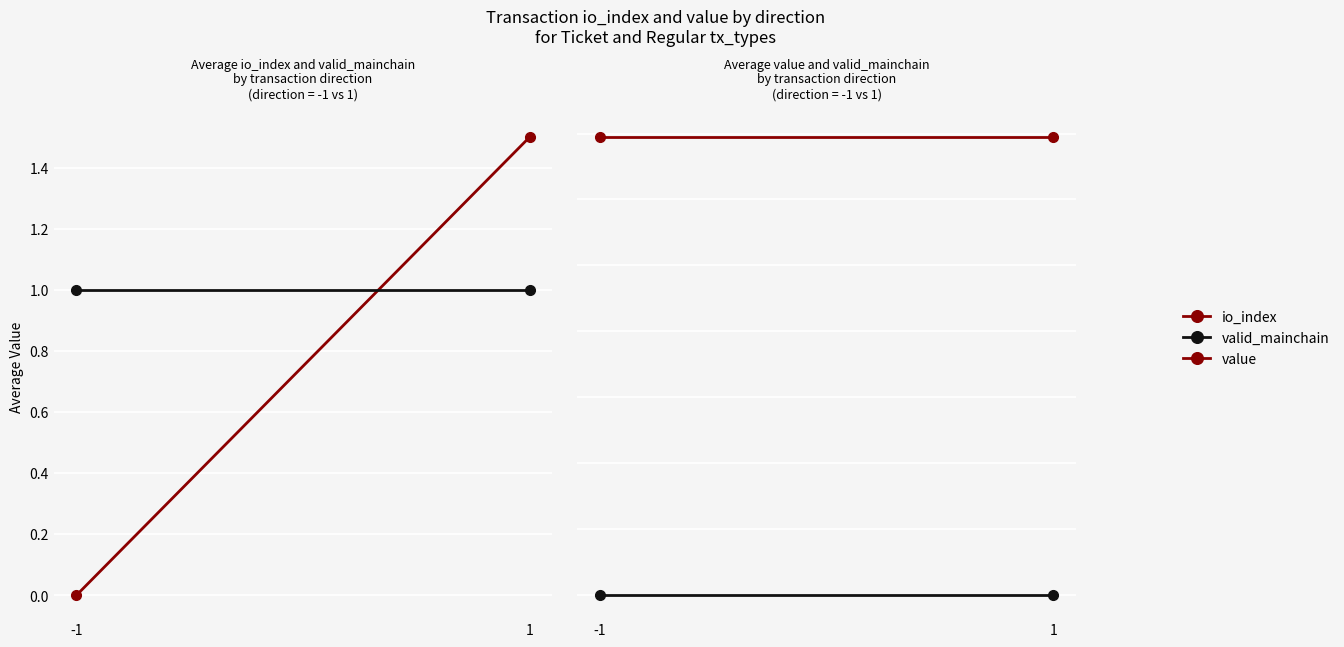

The value of value at -1 is 4.0. True or false?

False